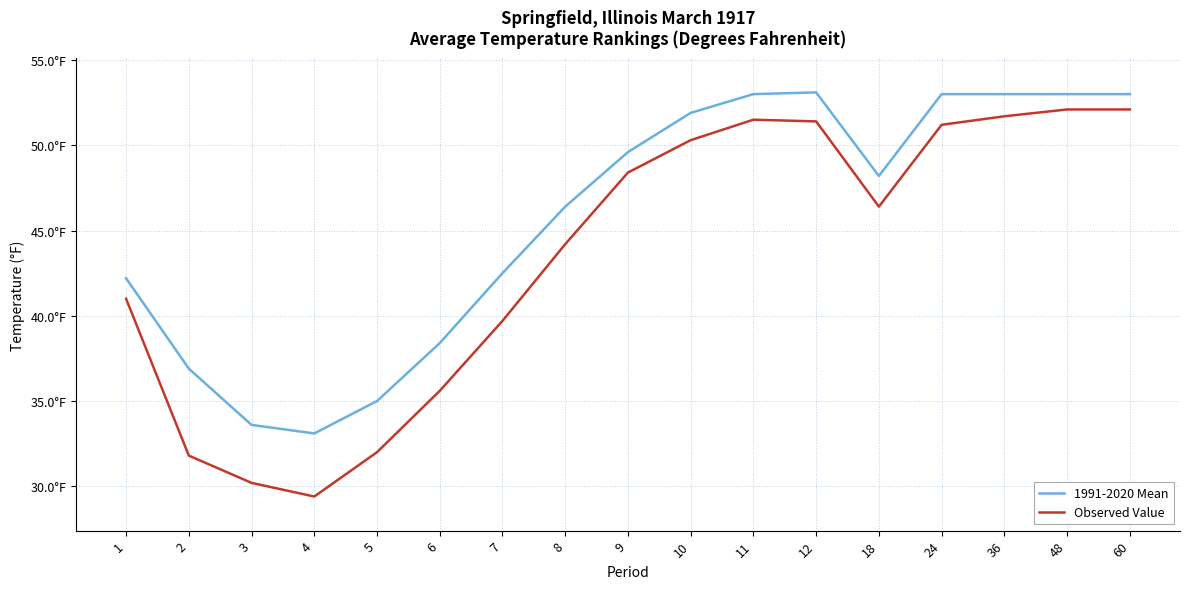

What are all the series names shown in the legend?

1991-2020 Mean, Observed Value